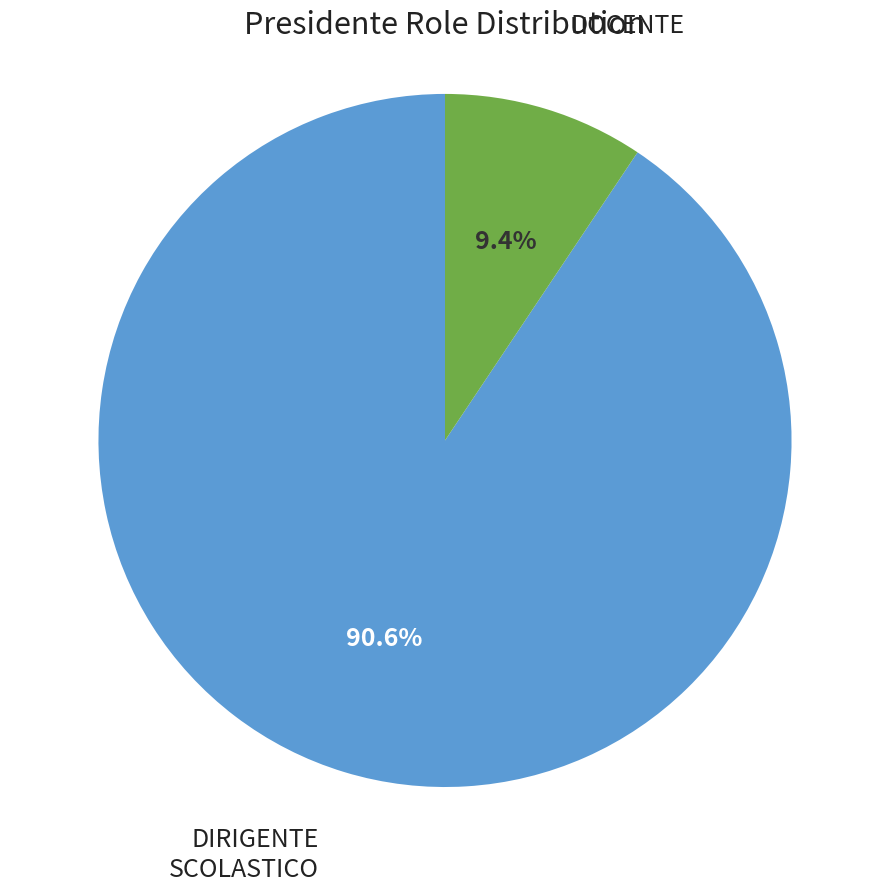

Is there any slice that represents more than half of the pie?

Yes